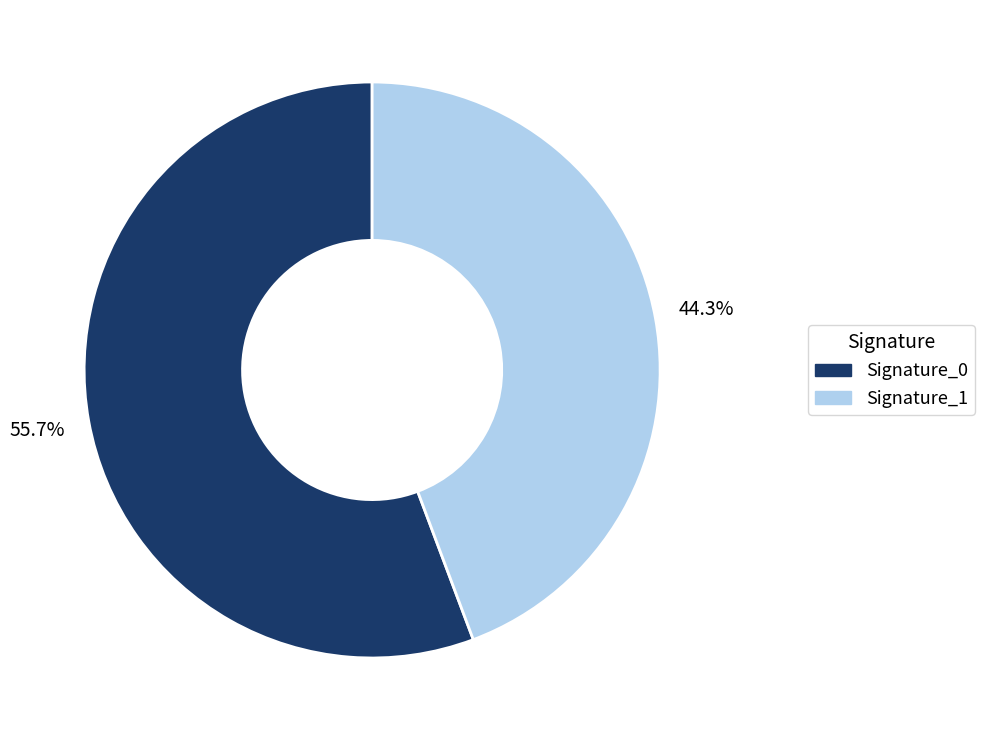

What is the ratio of the value at Signature_0 to the value at Signature_1?

1.3